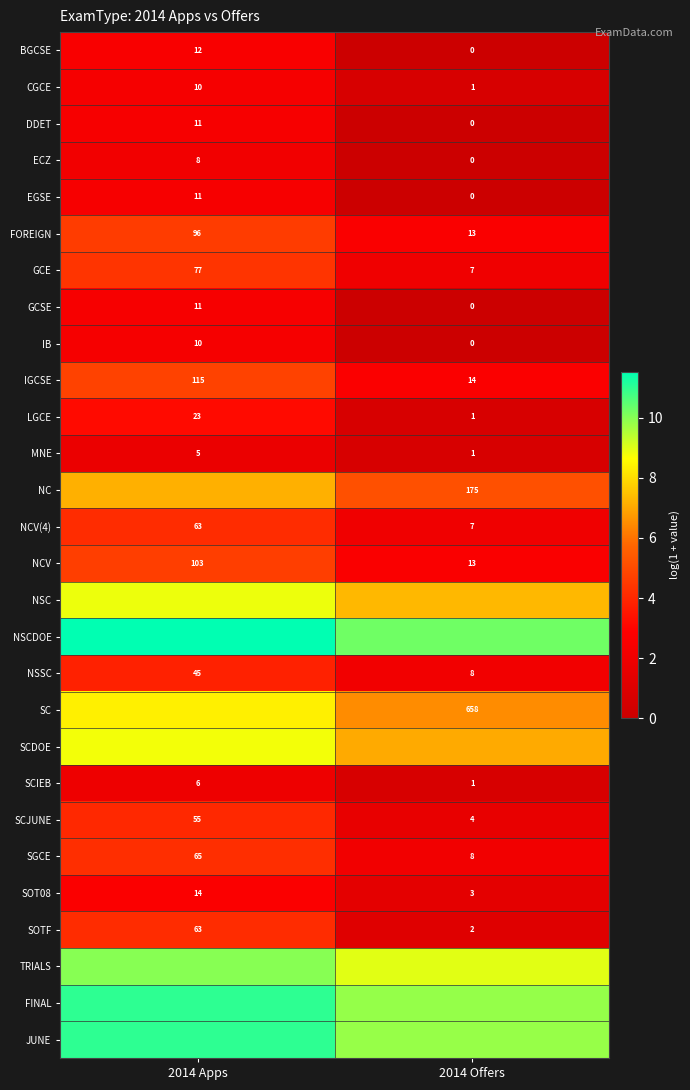

What is the highest value of the FINAL series?

11.0